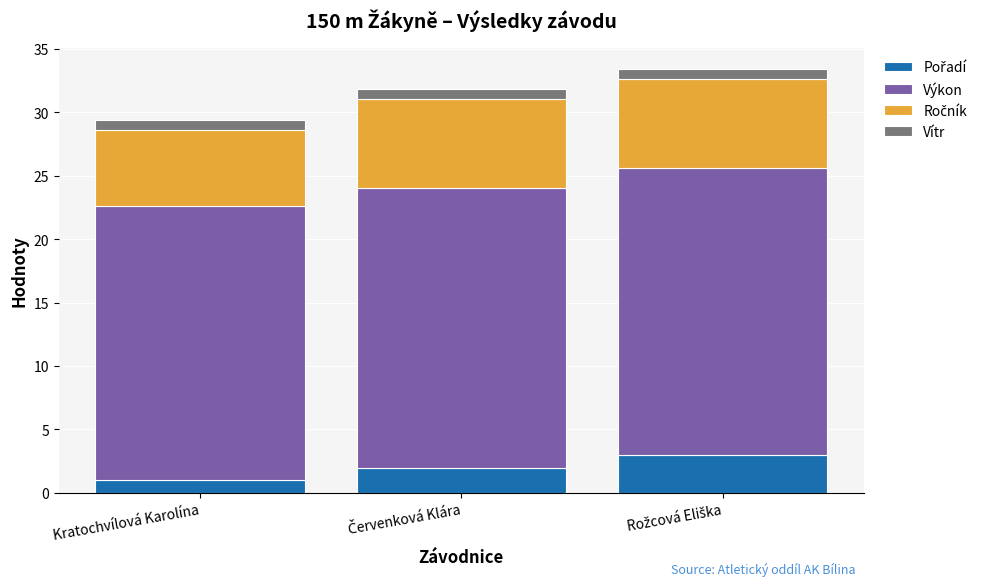

What is the total value across all series at Kratochvílová Karolína?

29.4